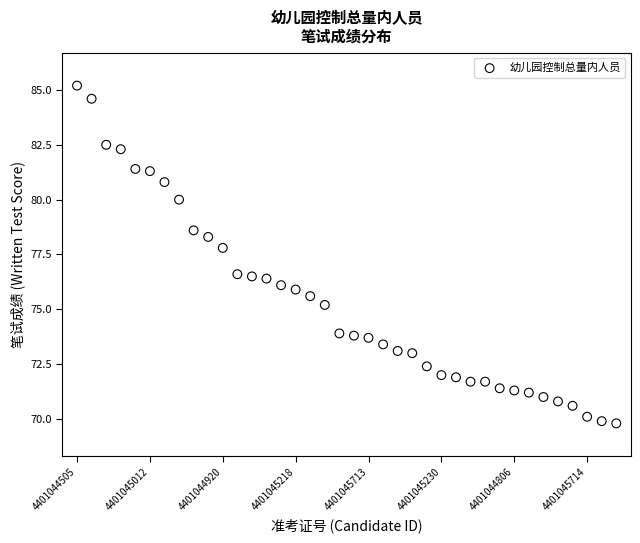

What is the range of X values (max minus min)?

37.0